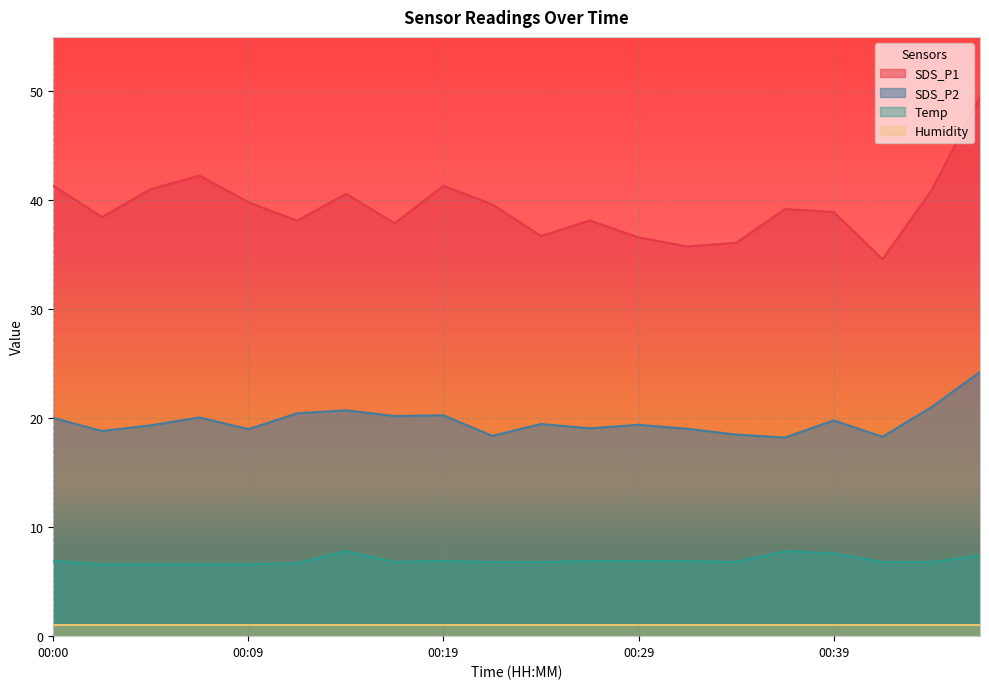

What is the total value across all series at 00:22?

64.8